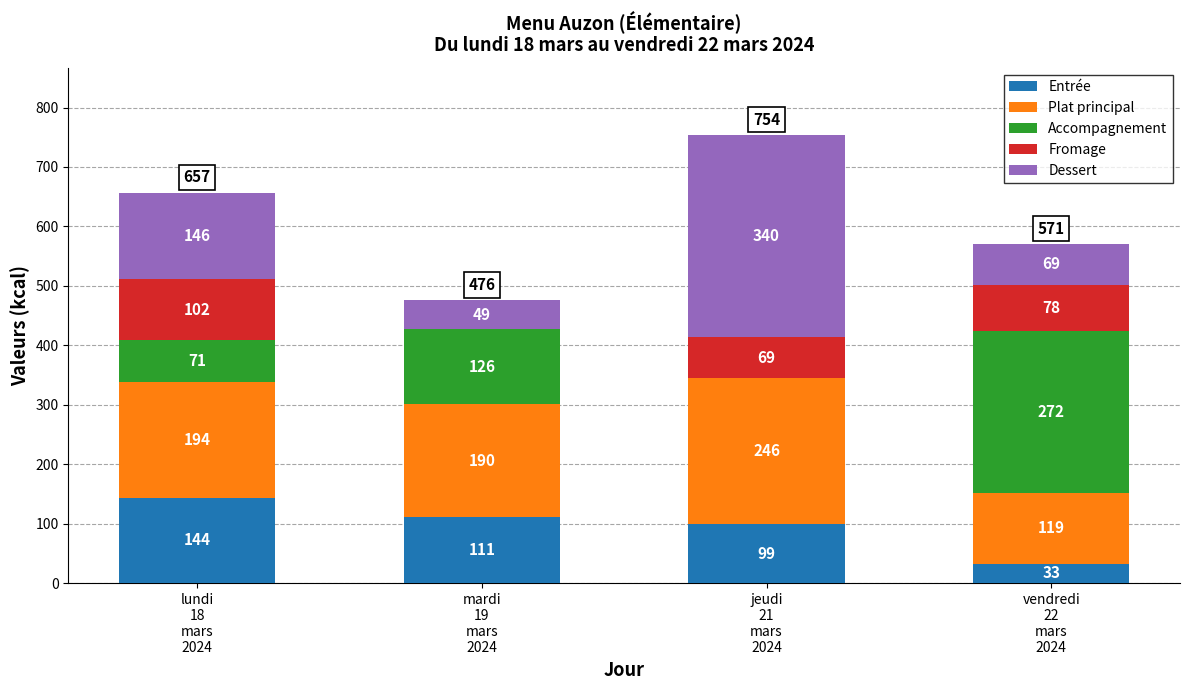

What is the highest value of the Entrée series?

144